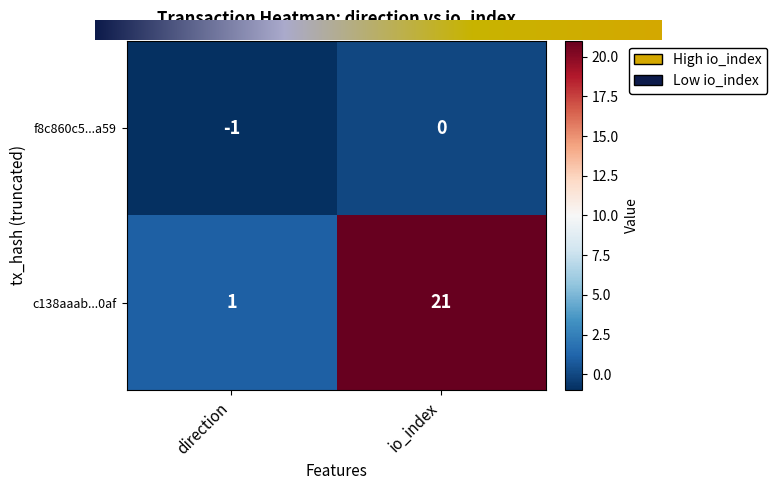

What is the difference between the maximum and minimum values in the c138aaab...0af series?

20